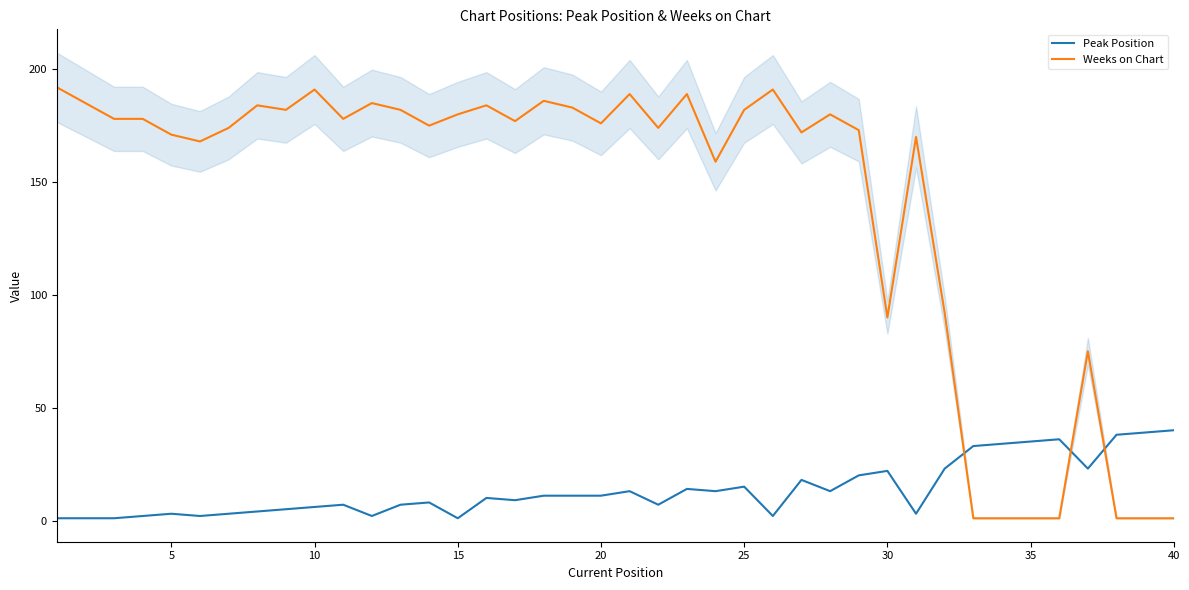

What are all the series names shown in the legend?

Peak Position, Weeks on Chart